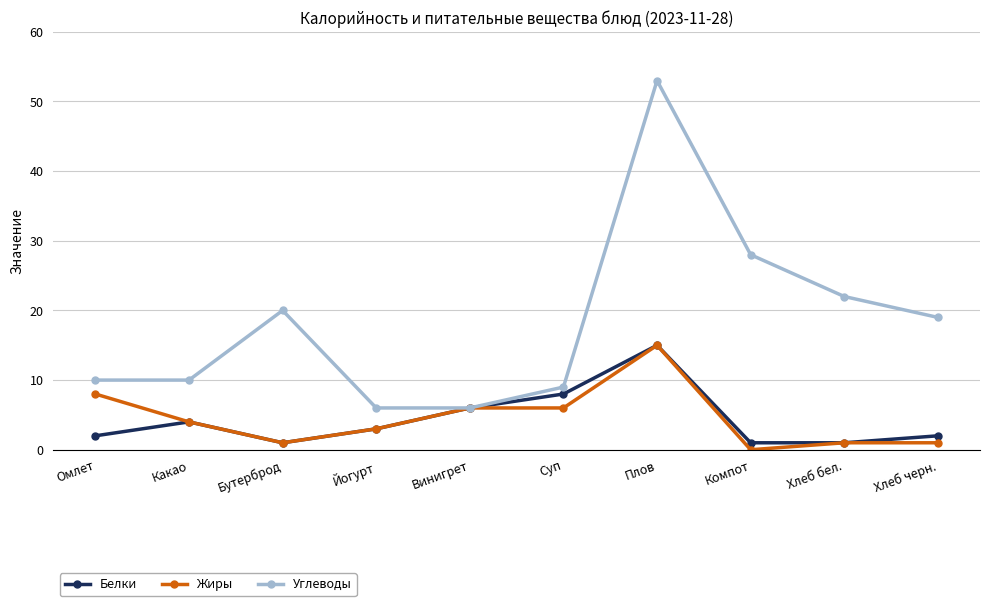

What is the total value across all series at Омлет?

20